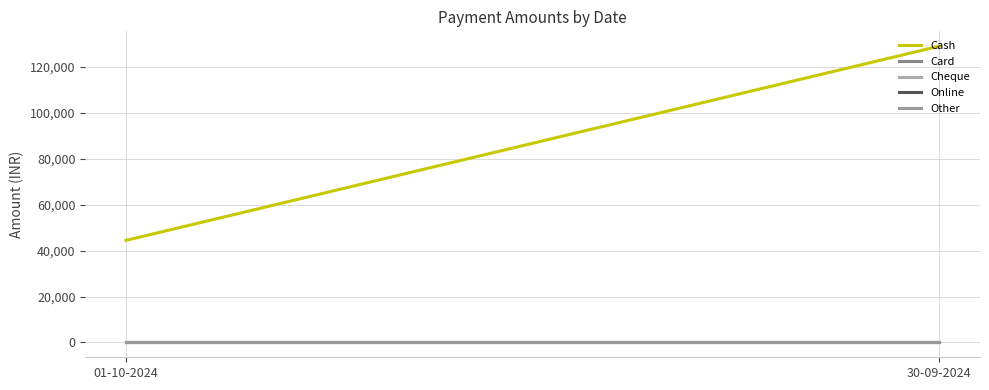

Is it true that Online equals 0 at 01-10-2024?

True